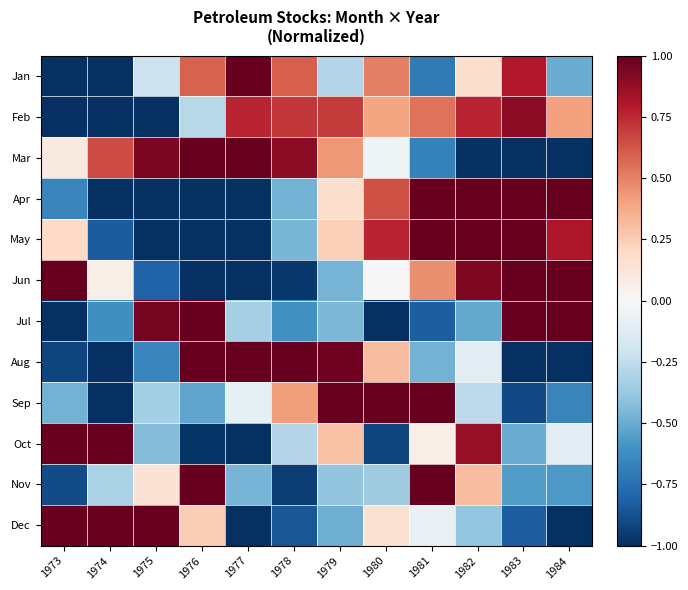

What is the total value across all series at 1974?

-5.0